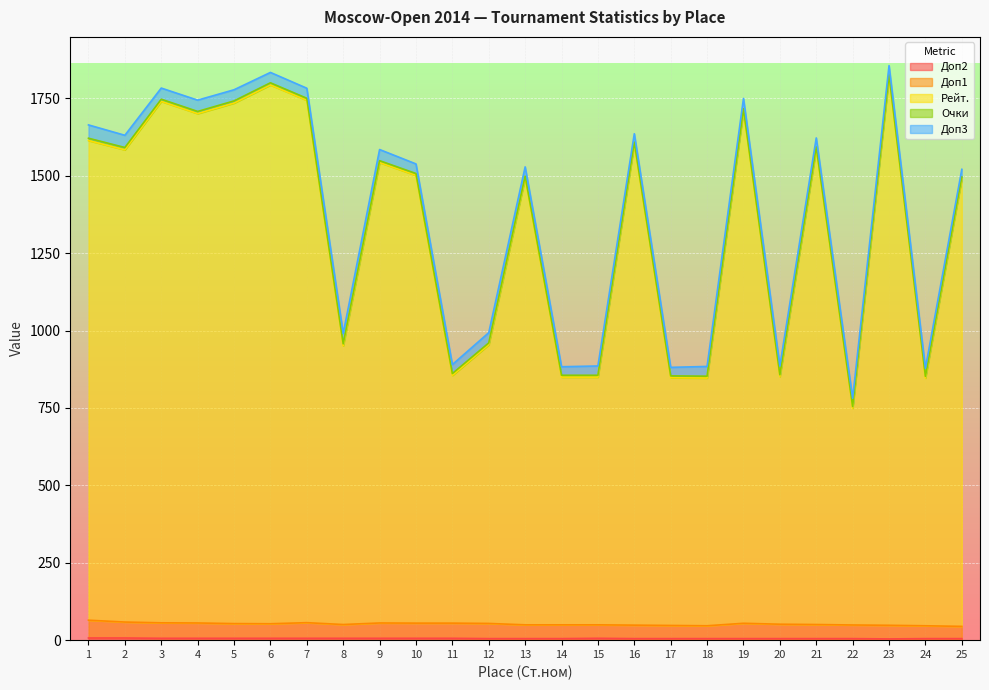

What is the value of the Доп1 point at the 4th from the left?

55.5